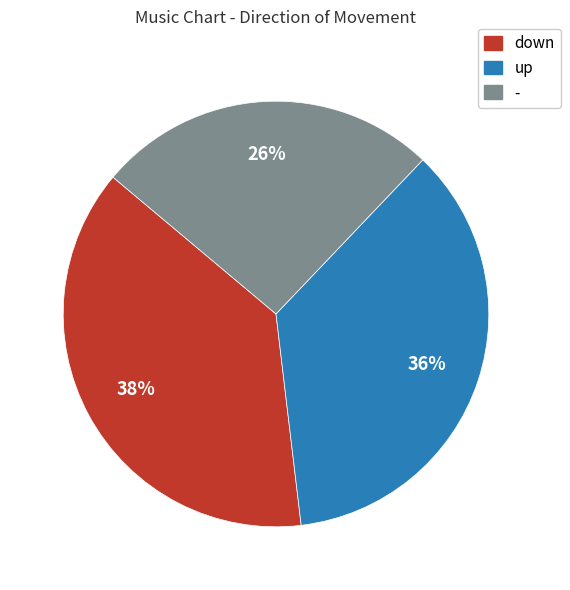

Is there any slice that represents more than half of the pie?

No